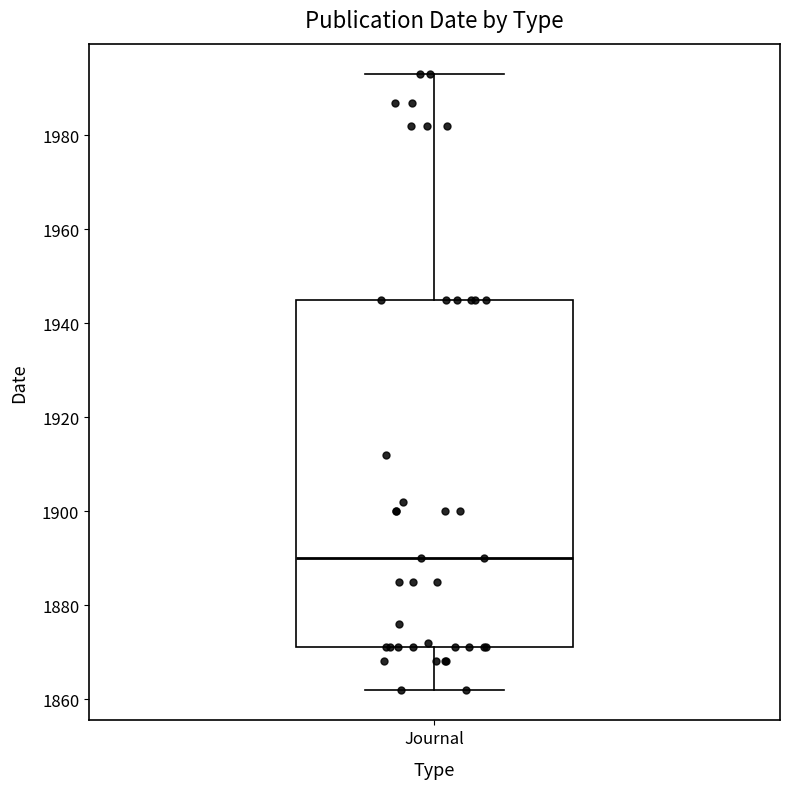

Transcribe this box plot: give where the median line is, the range the box spans, and where the two whiskers end, as read against the y-axis. The values are not printed on the chart, so give them approximately, as read against the axis.

median 1890, box 1872 to 1946, whiskers 1862 to 1994